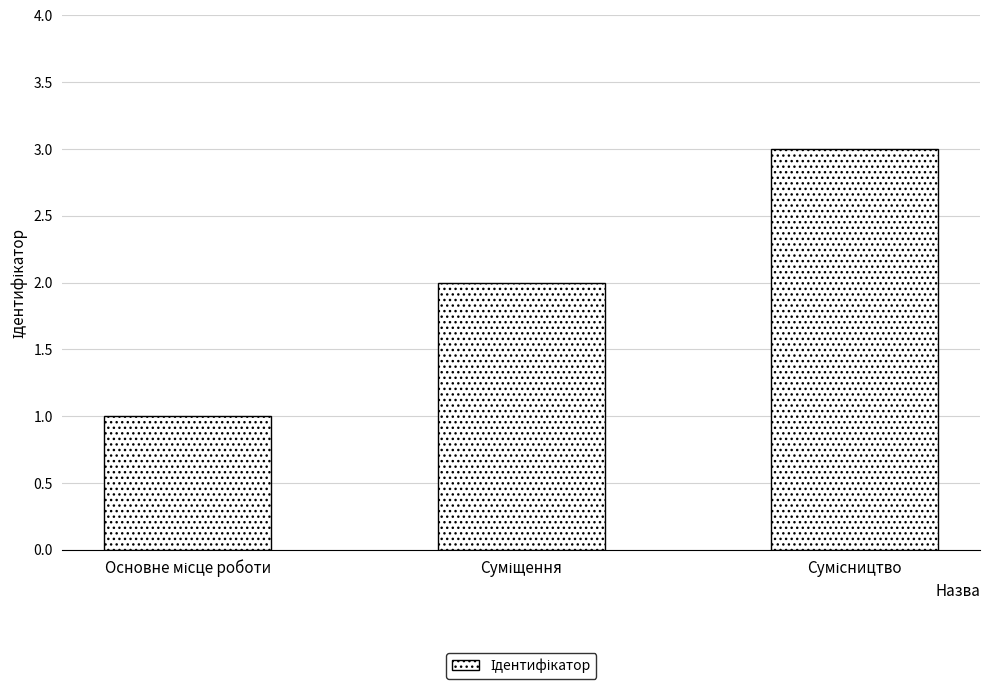

What is the greatest value displayed?

3